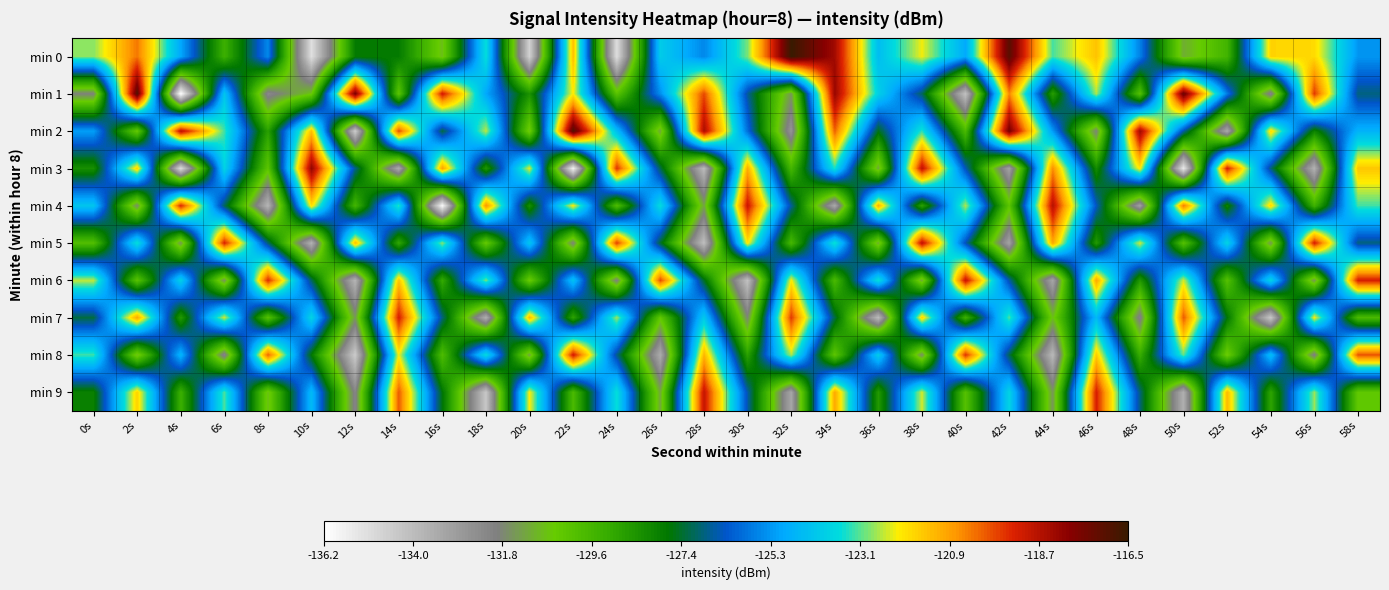

Rank the series by their maximum value, from highest to lowest.

min 0, min 2, min 1, min 3, min 4, min 5, min 6, min 9, min 8, min 7